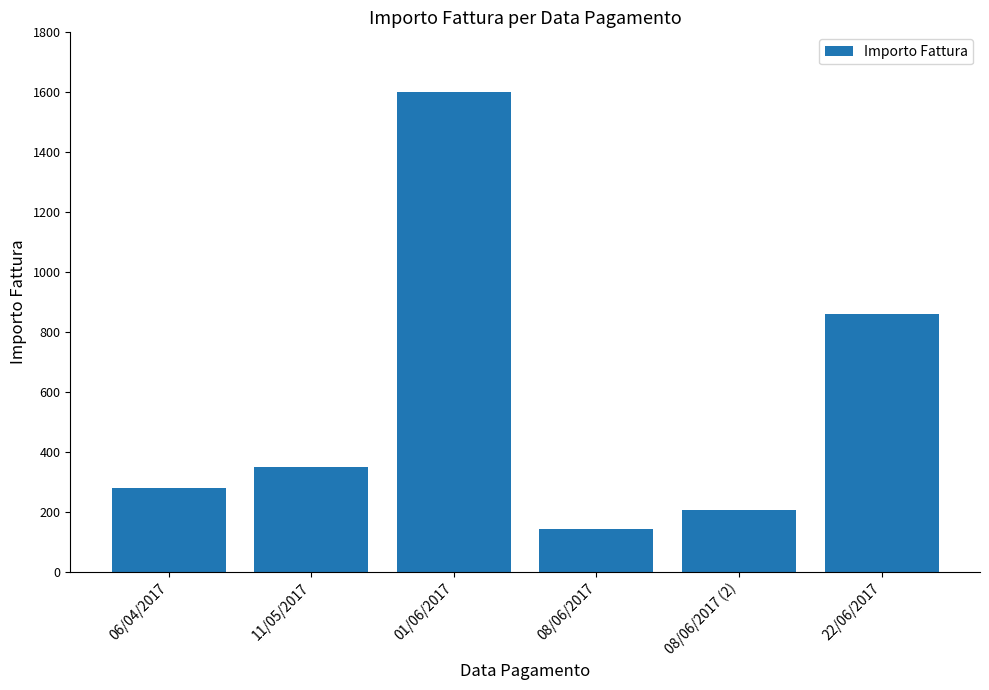

What is the ratio of the value at 08/06/2017 to the value at 08/06/2017 (2)?

0.7